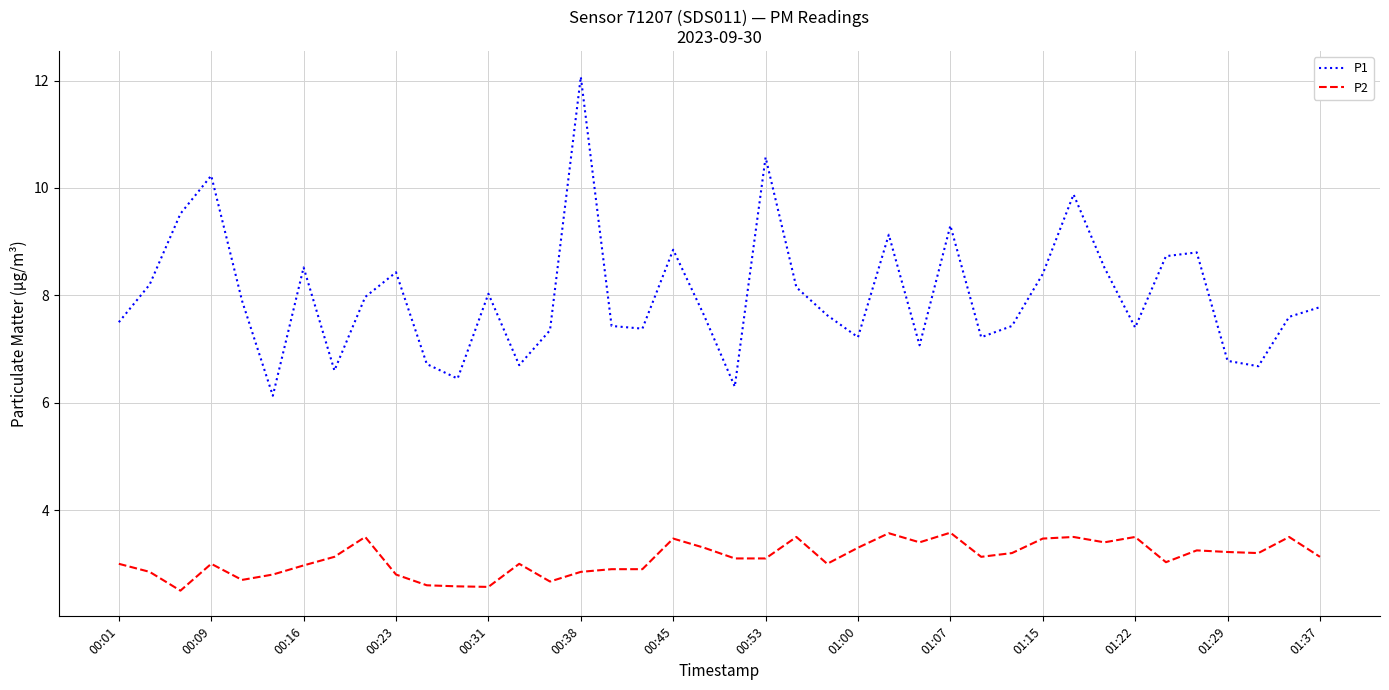

What is the minimum value for P1?

6.1